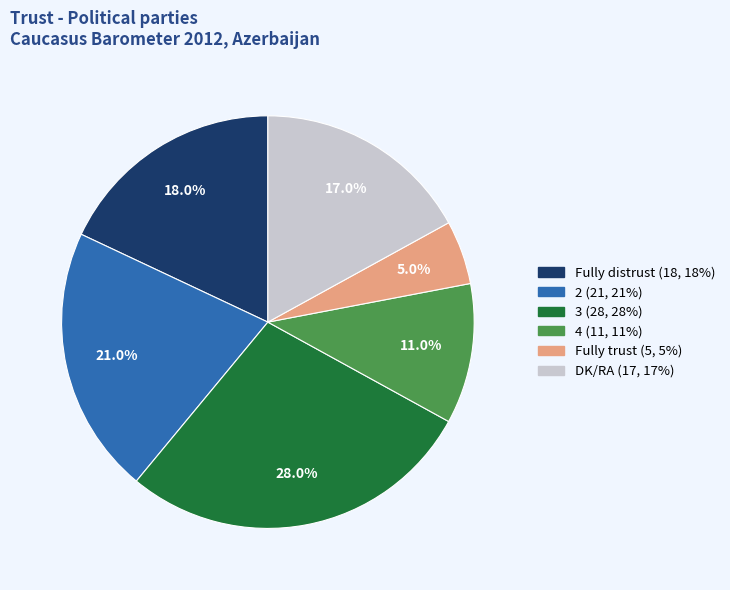

Count the number of slices in the pie.

6